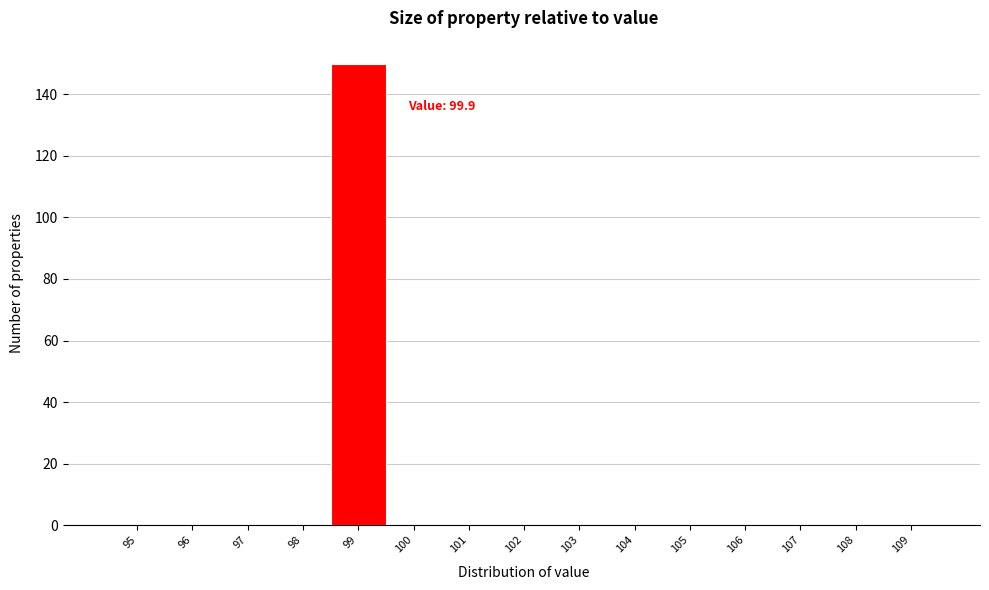

Reading right to left, what are all the values shown in this chart?

109=0	108=0	107=0	106=0	105=0	104=0	103=0	102=0	101=0	100=0	99=150	98=0	97=0	96=0	95=0